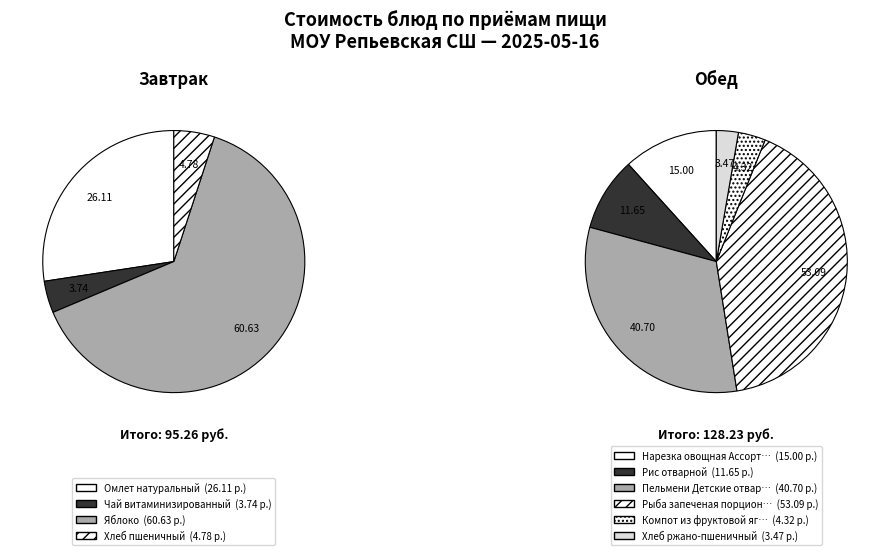

To the nearest percent, what is the difference between the largest and smallest slice percentages?

26%